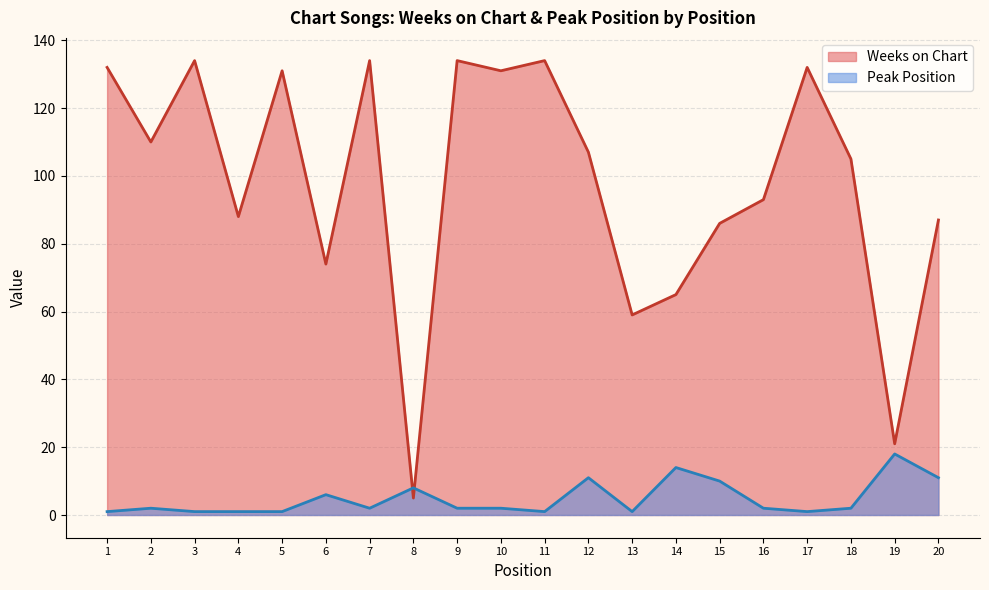

What is the sum of the Weeks on Chart values at 15 and 13?

145